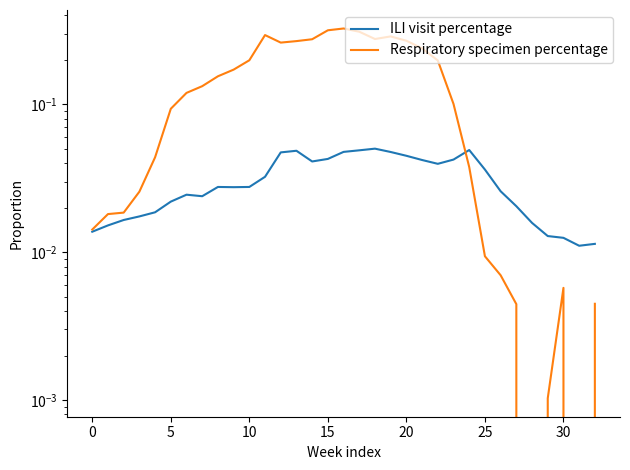

Is the value of Respiratory specimen percentage at 27 greater than the value of ILI visit percentage at 21?

No